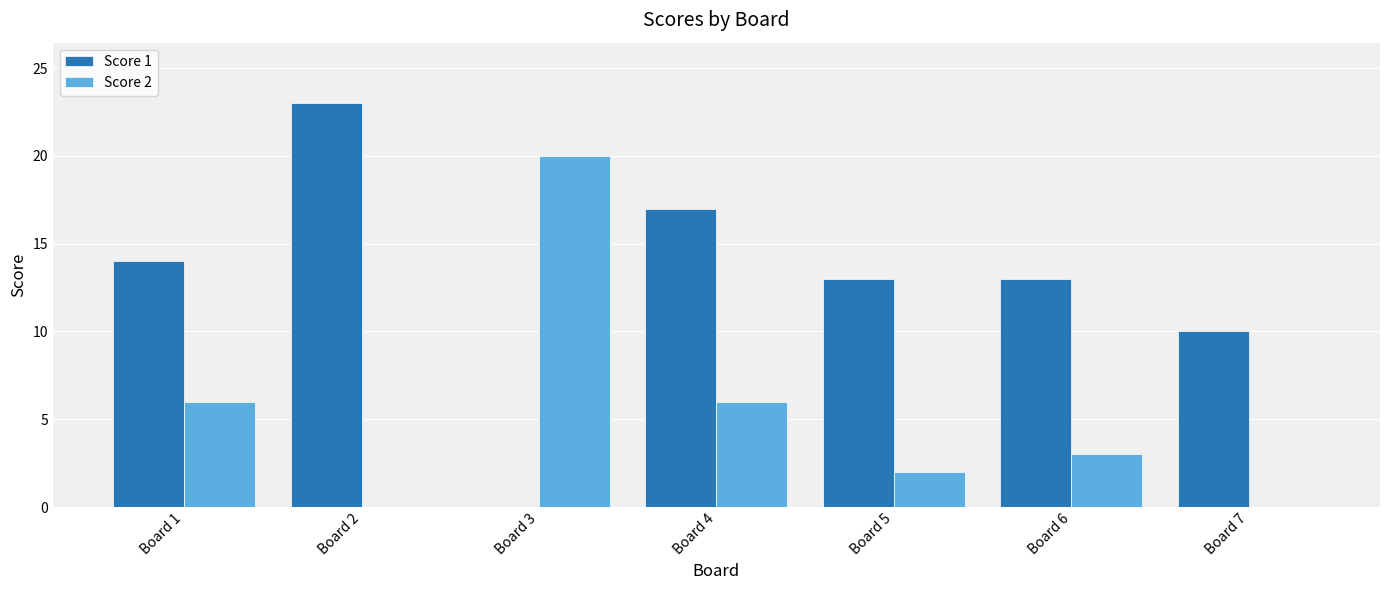

Reading right to left, list all the values displayed in this chart.

Score 1: 10	13	13	17	0	23	14
Score 2: 0	3	2	6	20	0	6